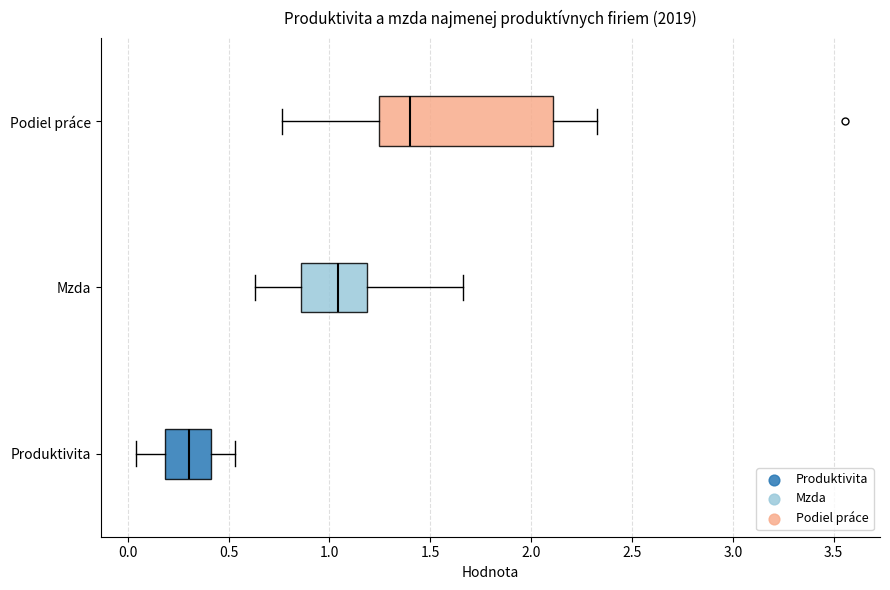

Reading bottom to top, transcribe this box plot: for each box, give where its median line is, the range the box spans, and where its two whiskers end, as read against the x-axis. The values are not printed on the chart, so give them approximately, as read against the axis.

Produktivita: median 0.30, box 0.20 to 0.40, whiskers 0.05 to 0.55
Mzda: median 1.05, box 0.85 to 1.20, whiskers 0.65 to 1.65
Podiel práce: median 1.40, box 1.25 to 2.10, whiskers 0.75 to 2.35